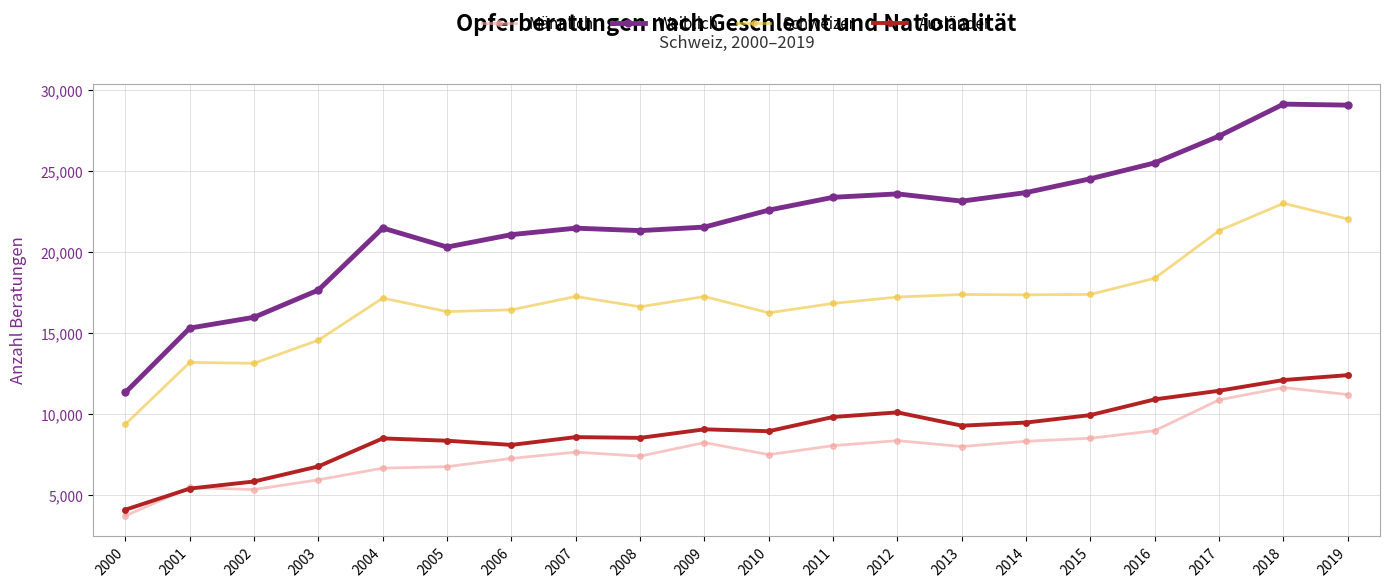

At how many categories does at least one series exceed 8859?

20